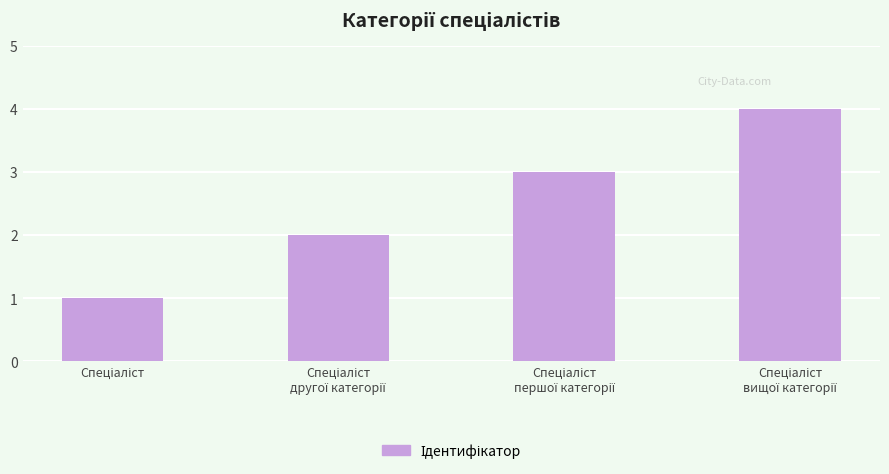

What is the sum of all values?

10